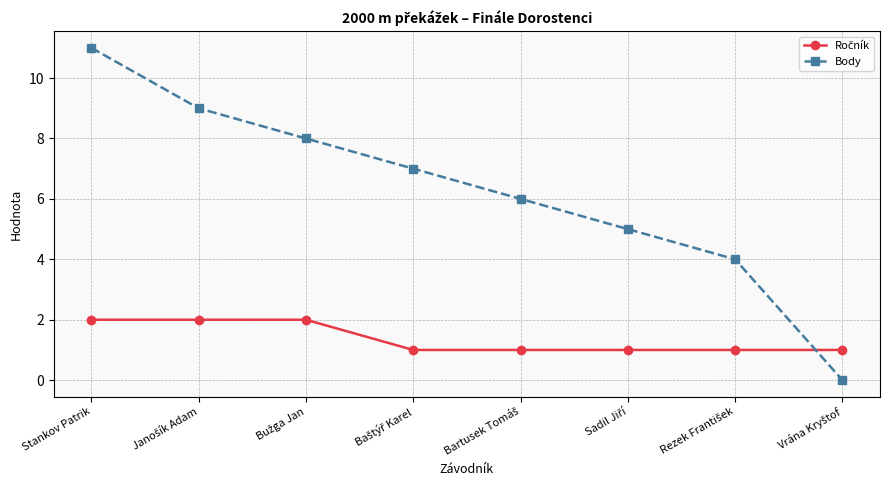

Which category has the highest value across all series?

Stankov Patrik